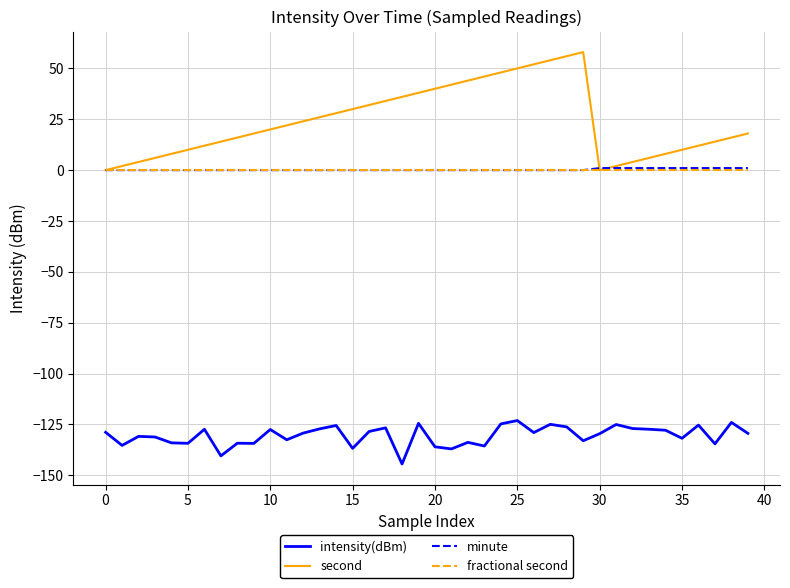

How many lines are shown in the chart?

4